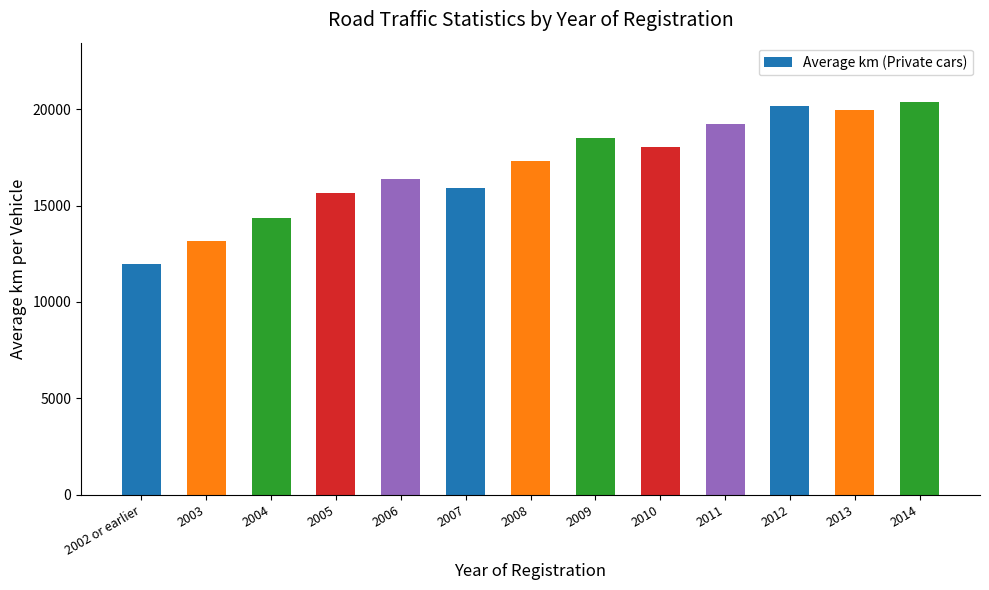

What is the ratio of the value at 2006 to the value at 2014?

0.8